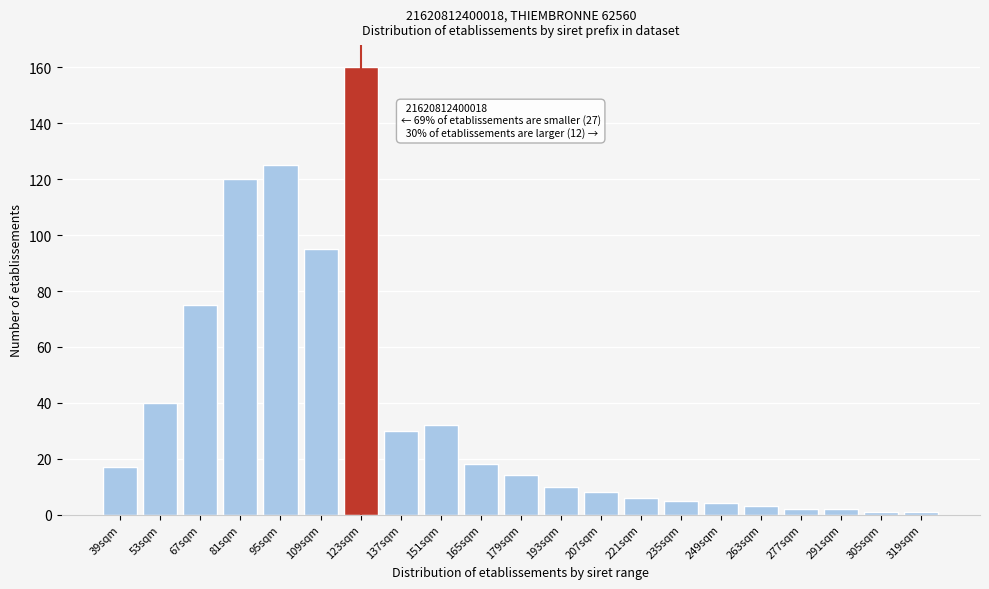

Reading right to left, extract all data points from this chart.

319sqm=1	305sqm=1	291sqm=2	277sqm=2	263sqm=3	249sqm=4	235sqm=5	221sqm=6	207sqm=8	193sqm=10	179sqm=14	165sqm=18	151sqm=32	137sqm=30	123sqm=160	109sqm=95	95sqm=125	81sqm=120	67sqm=75	53sqm=40	39sqm=17